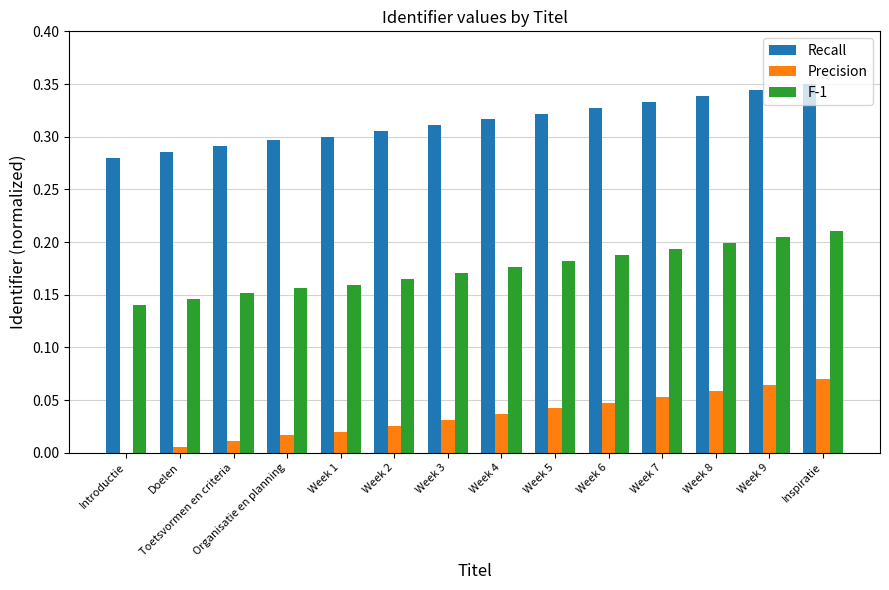

Which series has the largest total across all categories?

Recall